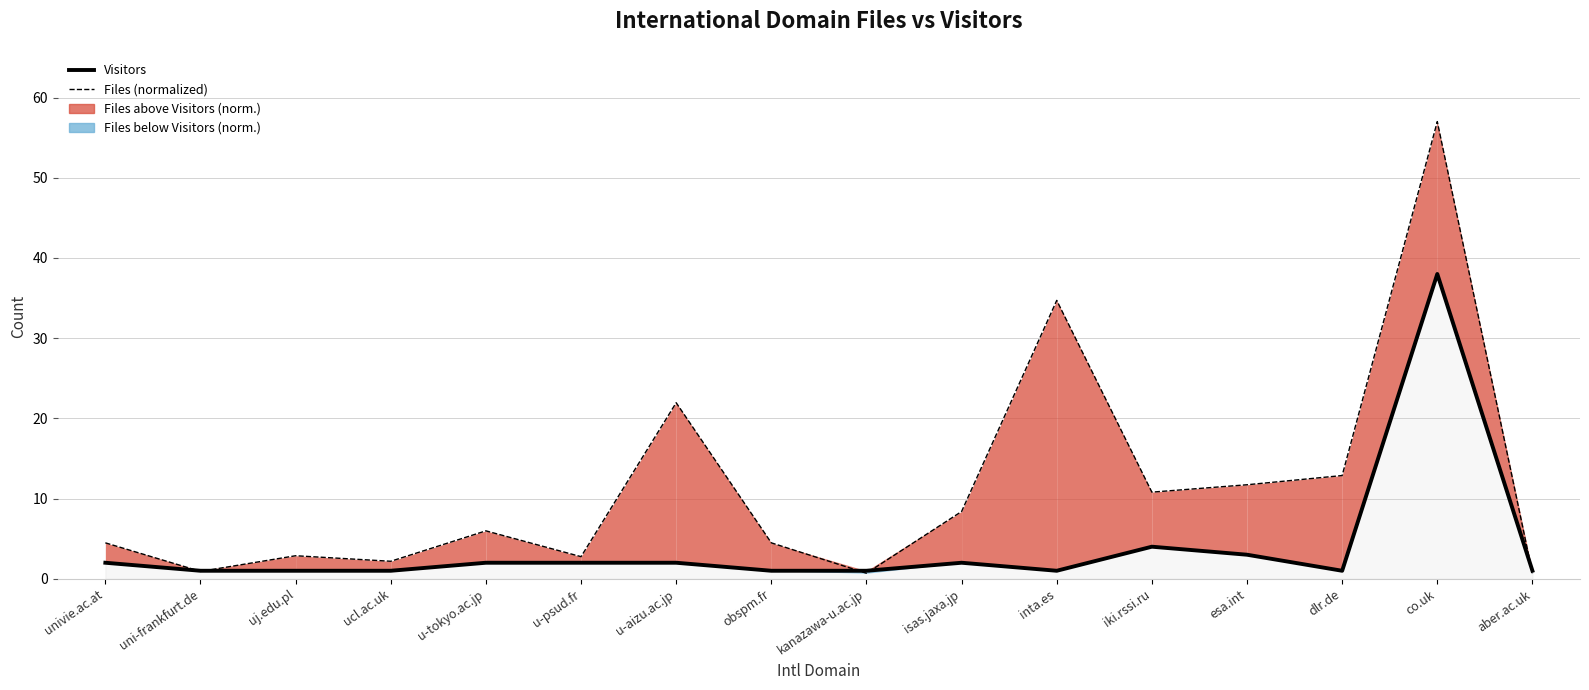

What is the sum of all Visitors values?

63.0